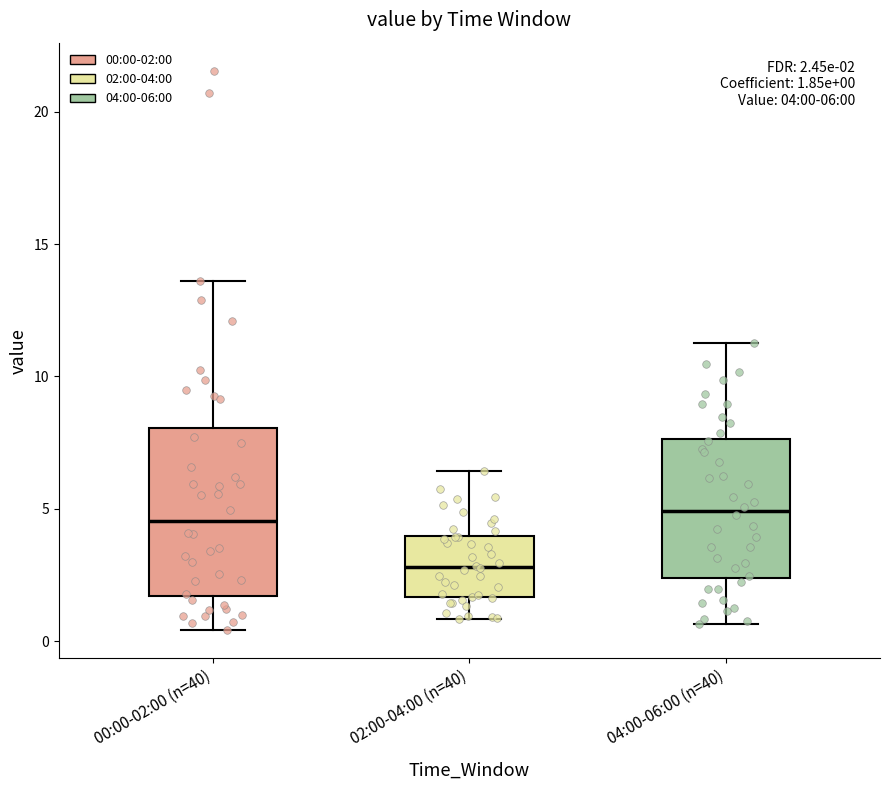

Which box's median line is the lowest?

02:00-04:00 (n=40)